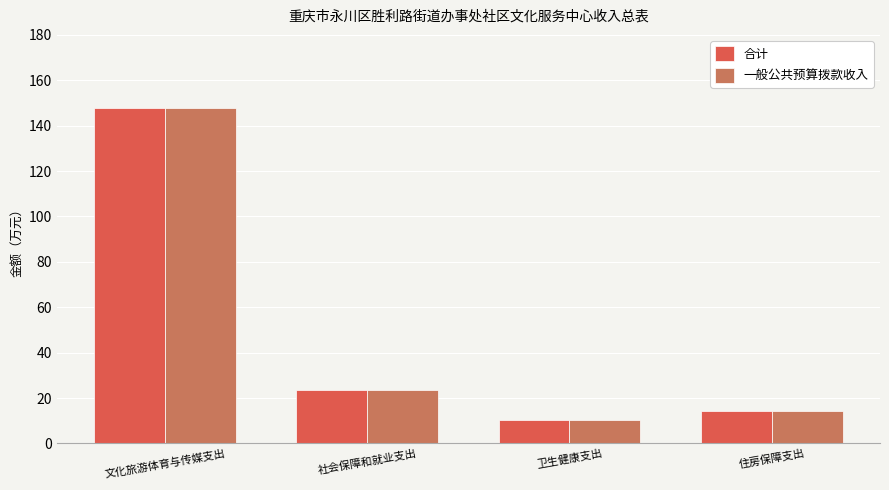

Which category has the highest value in the 合计 series?

文化旅游体育与传媒支出